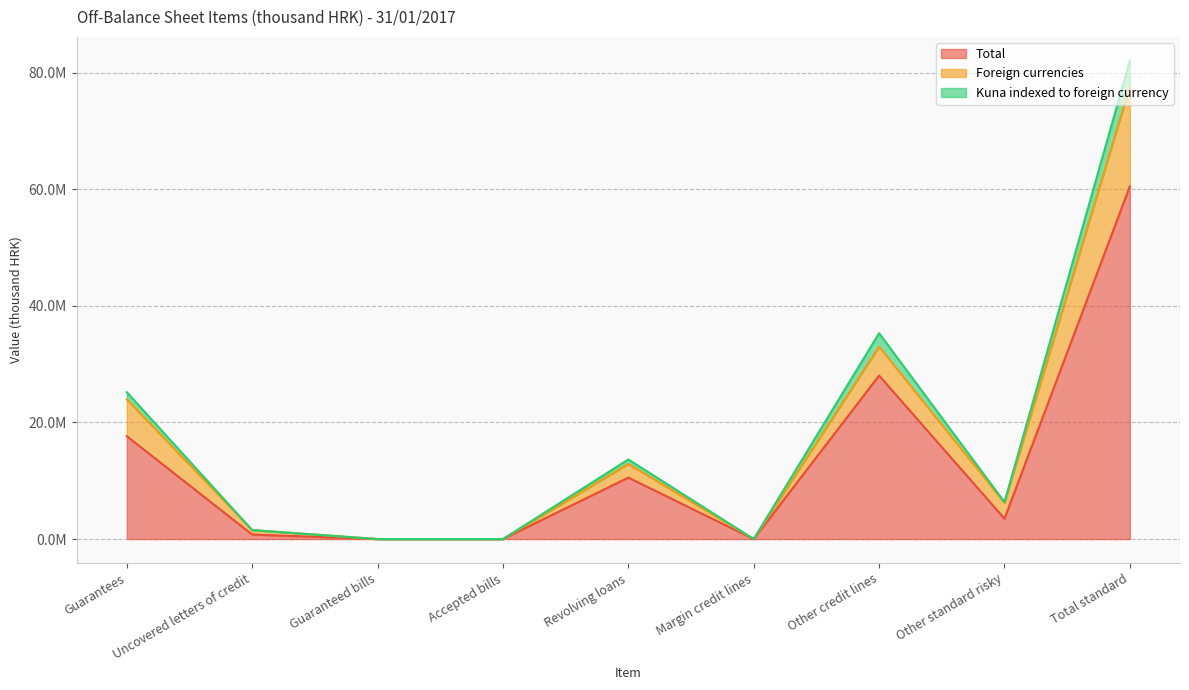

The value of Foreign currencies at Margin credit lines is 263. True or false?

False